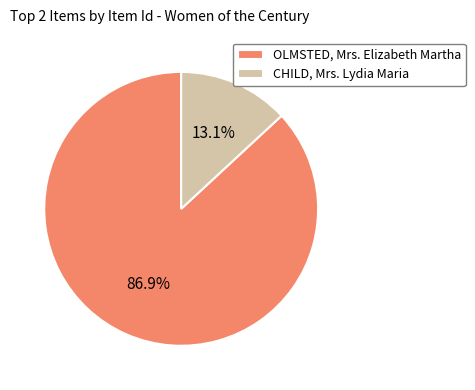

How many segments does this pie chart have?

2